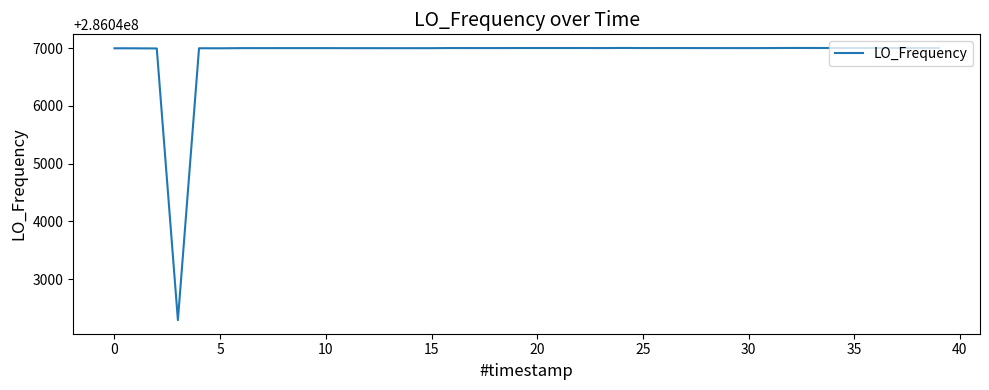

What is the difference between the maximum and minimum values?

4715.8